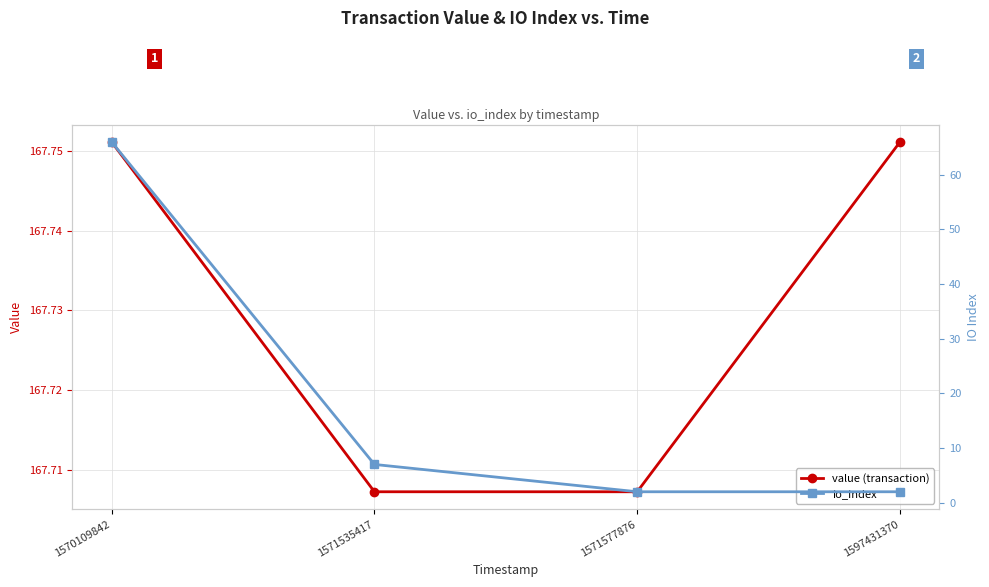

At how many categories does at least one series exceed 27?

4